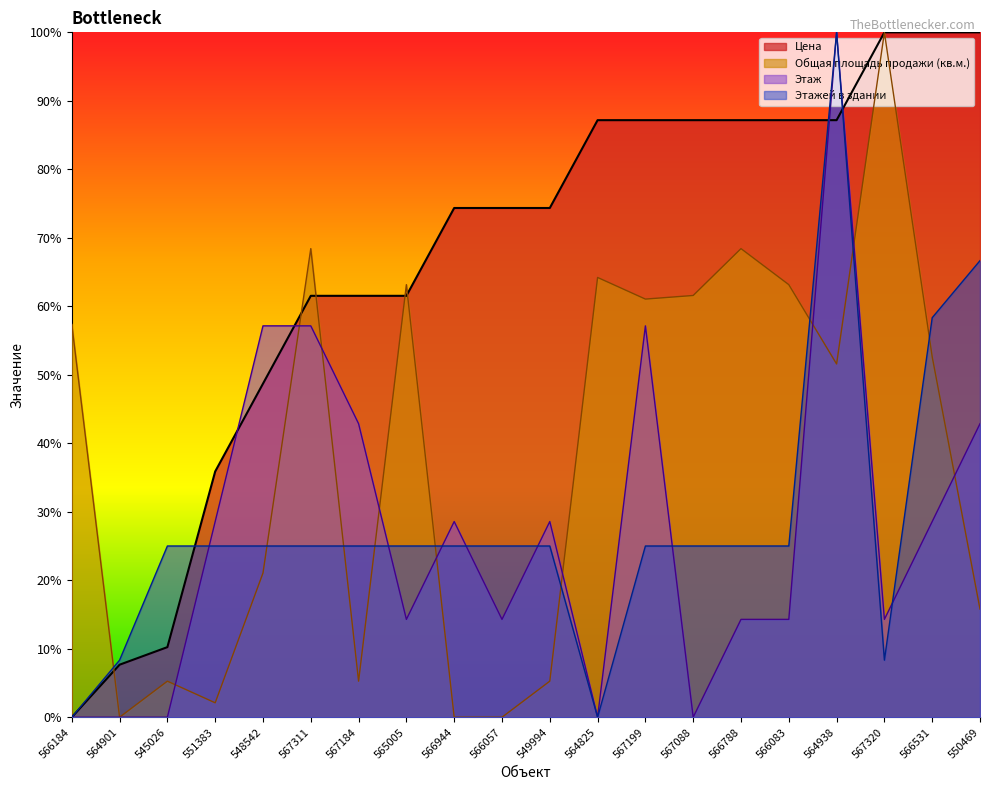

What is the sum of the Общая площадь продажи (кв.м.) values at 565005 and 566531?

115.8